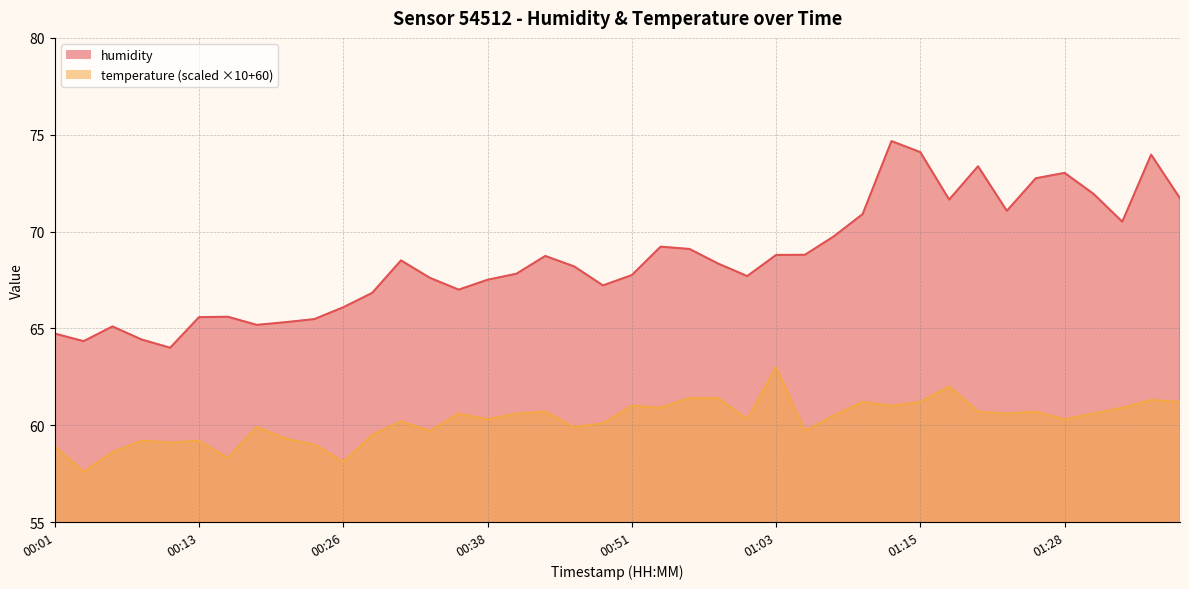

What is the sum of all humidity values?

2744.4